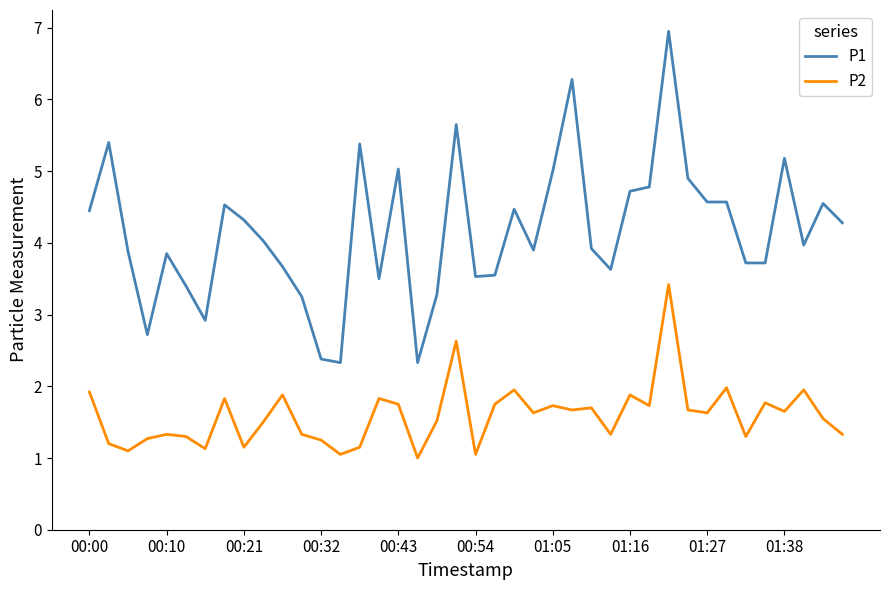

Which series has the largest range (max minus min)?

P1